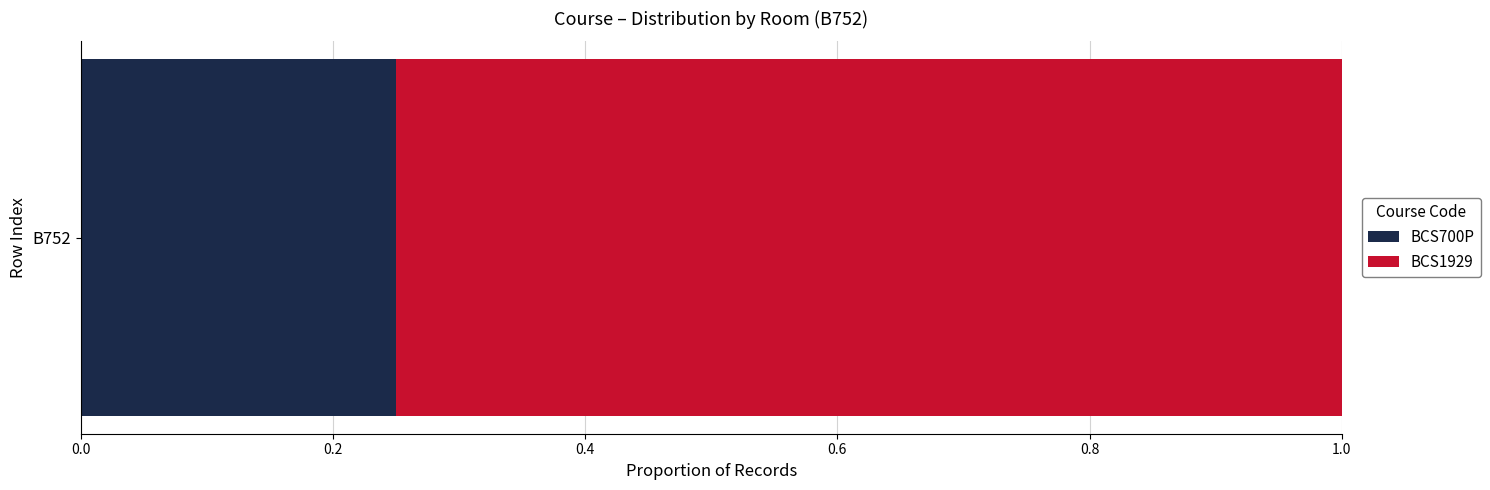

Rank the categories by BCS700P value from lowest to highest.

B752